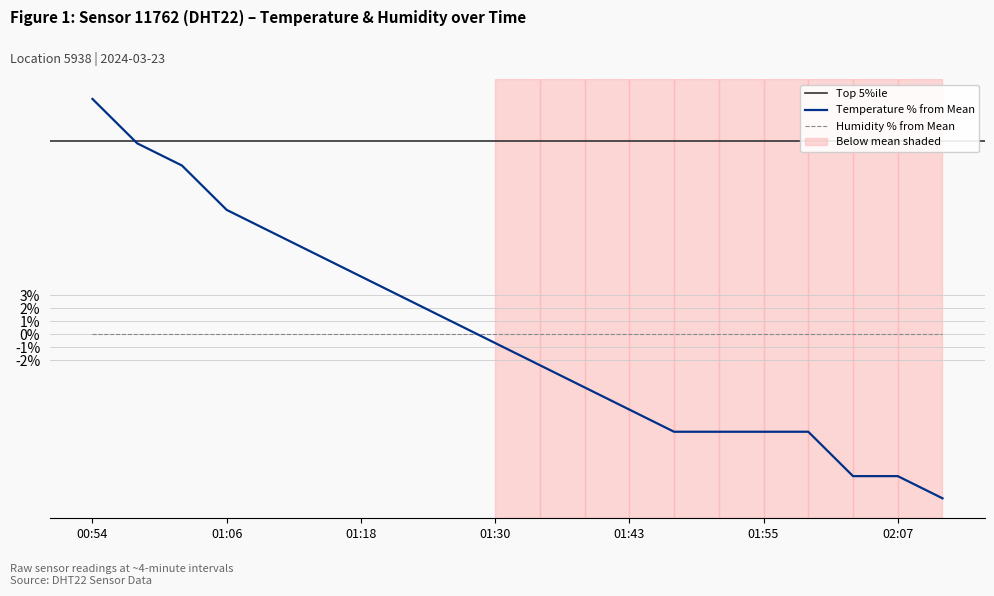

Reading left to right, what are all the values shown in this chart?

18.2	14.7	13.0	9.6	7.9	6.2	4.5	2.7	1.0	-0.7	-2.4	-4.1	-5.8	-7.5	-7.5	-7.5	-7.5	-11.0	-11.0	-12.7